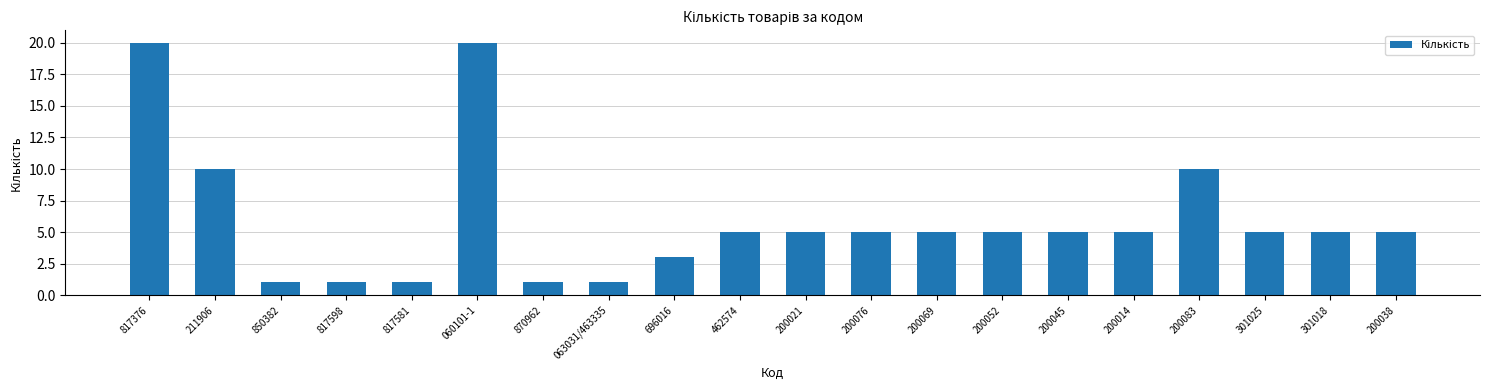

What is the sum of the values at 301018 and 200083?

15